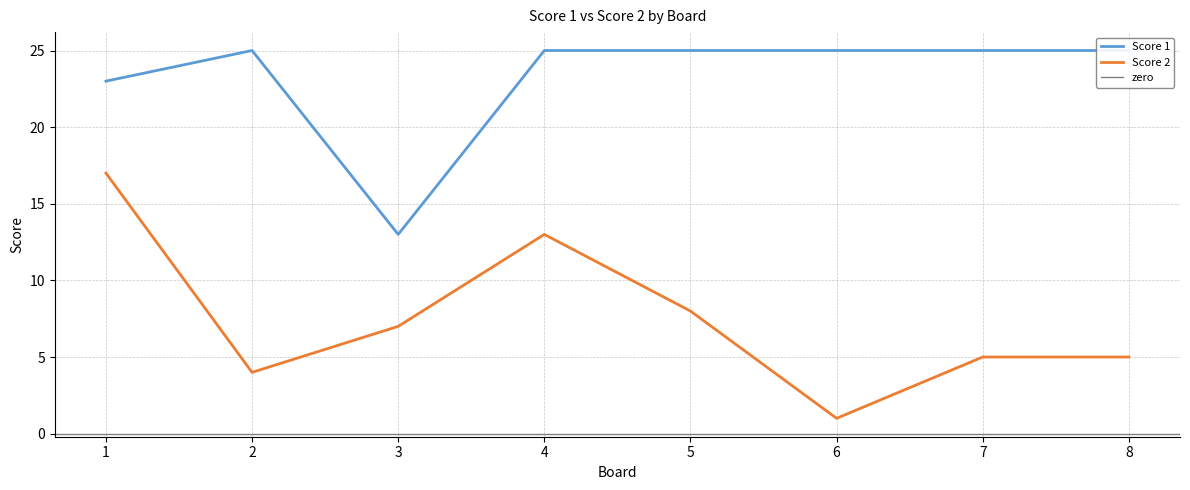

Between 2 and 7, which series saw the biggest shift?

Score 2